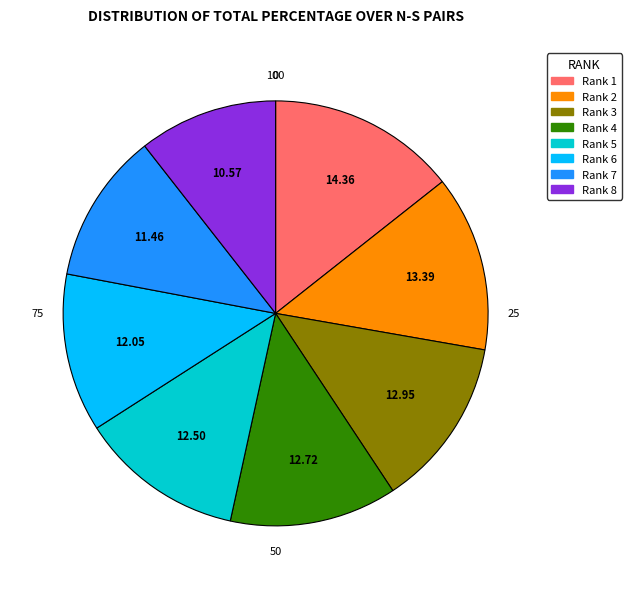

Is there any slice that represents more than half of the pie?

No